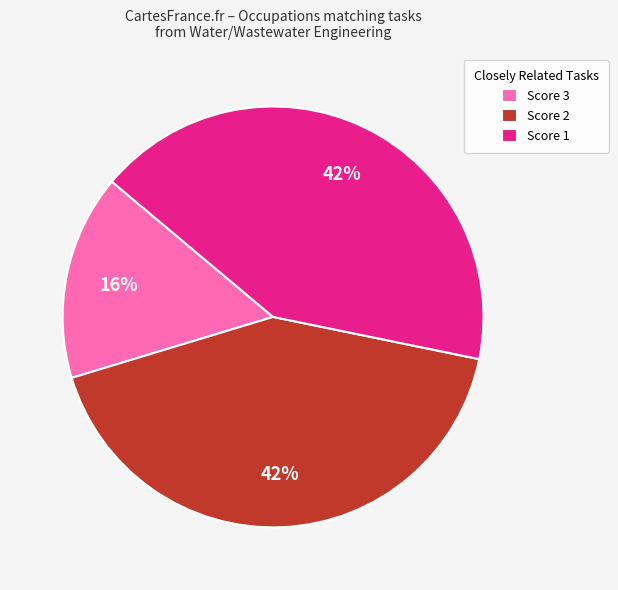

Count the number of slices in the pie.

3